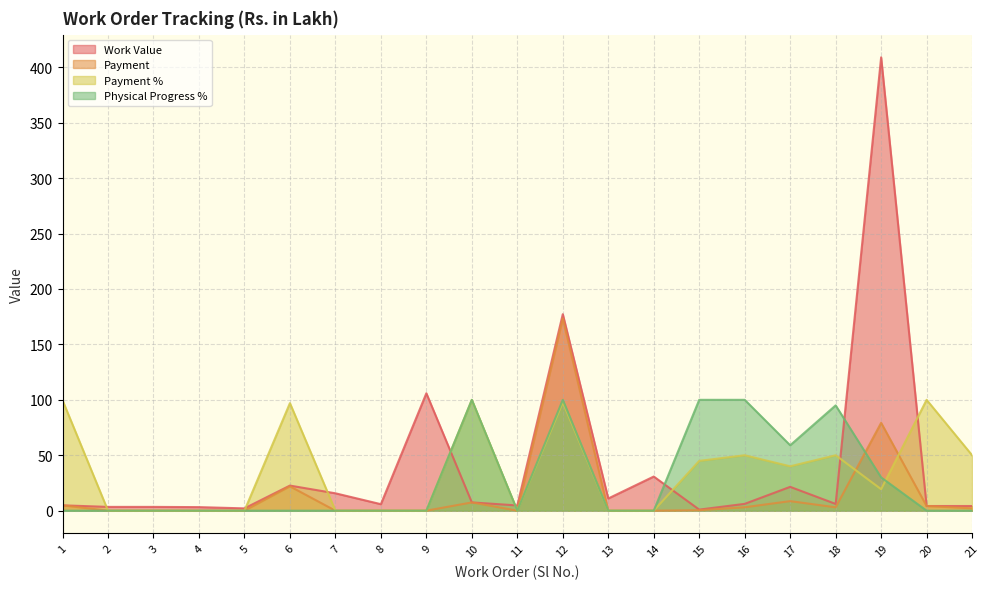

Between 14 and 2, which is larger?

14